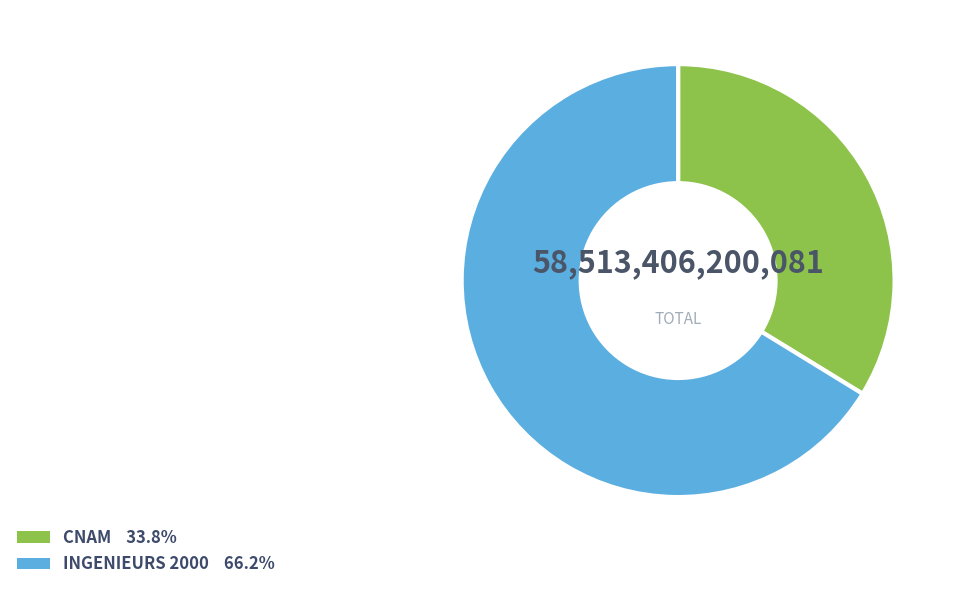

How many segments does this pie chart have?

2